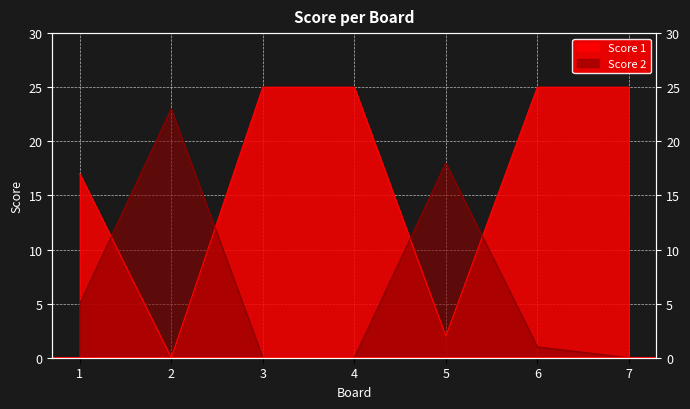

Between 7 and 5, which is larger?

7